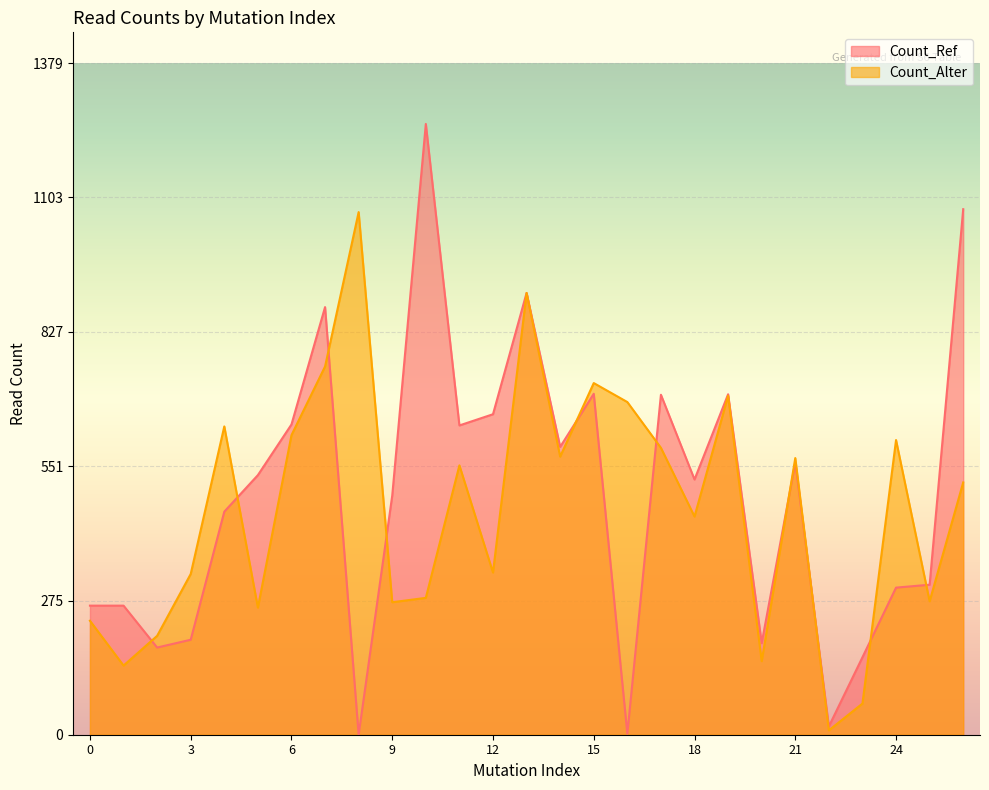

What is the difference between the Count_Ref values at 16 and 6?

635